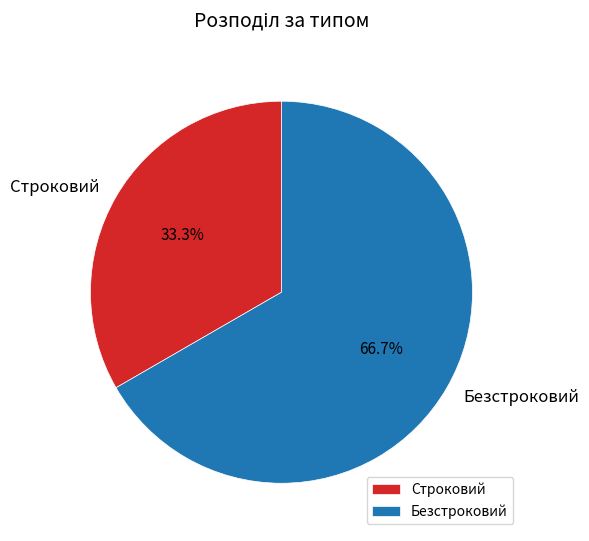

Does Строковий represent more than half of the total?

No